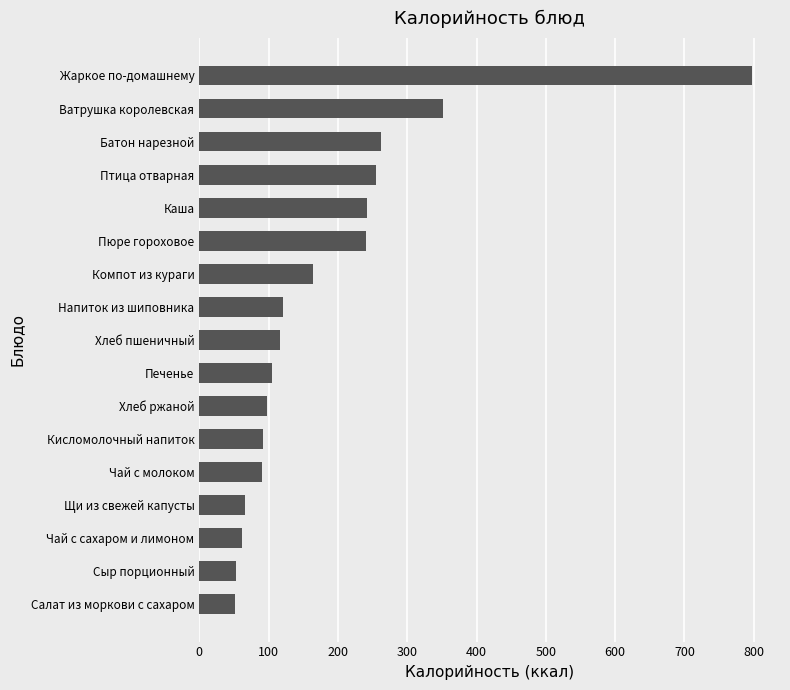

What is the change in value from Сыр порционный to Ватрушка королевская?

+299